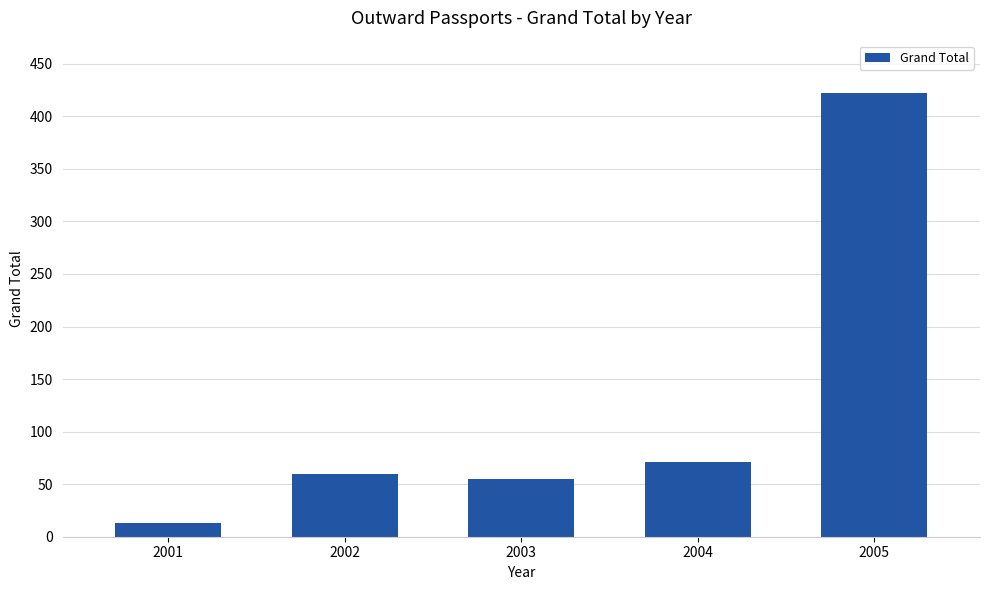

How many bars are there in total?

5